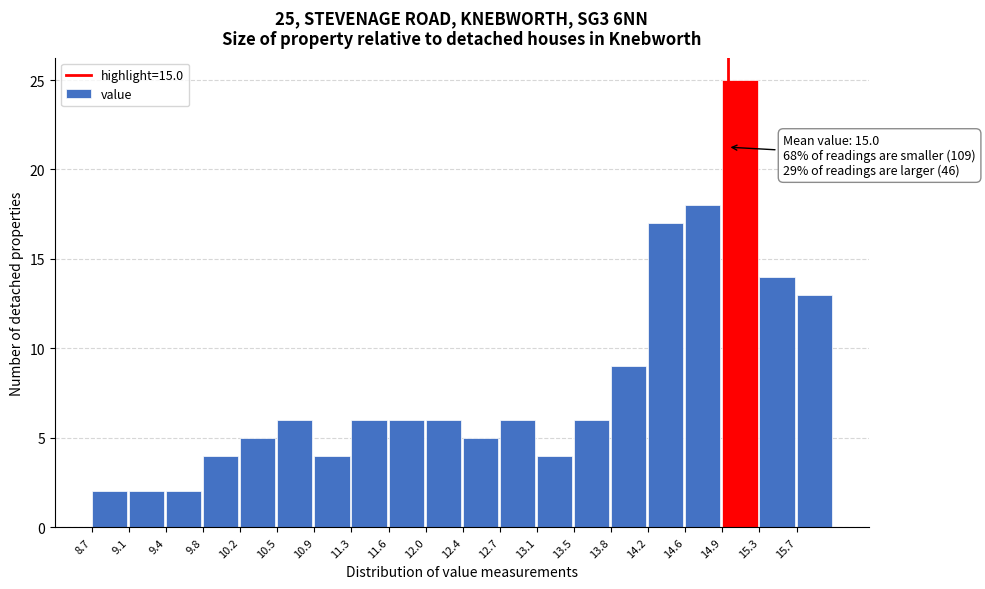

Over which range of the x-axis is the bar tallest?

14.95 to 15.30